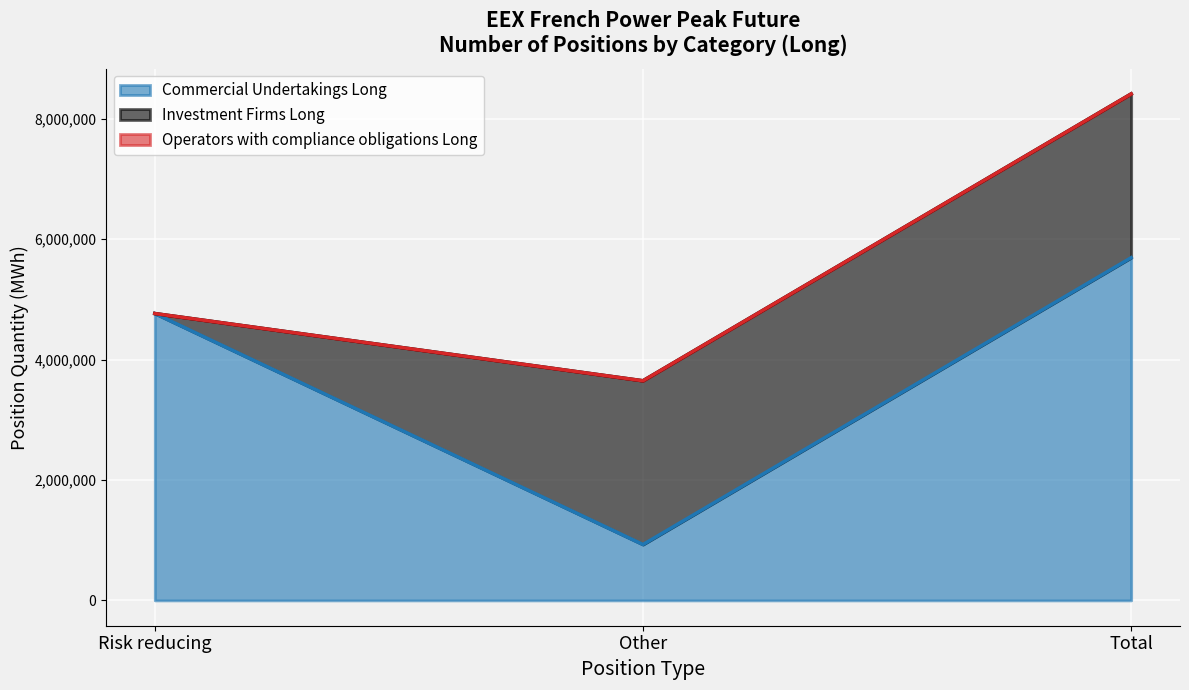

Rank the series by their maximum value, from highest to lowest.

Commercial Undertakings Long, Investment Firms Long, Operators with compliance obligations Long